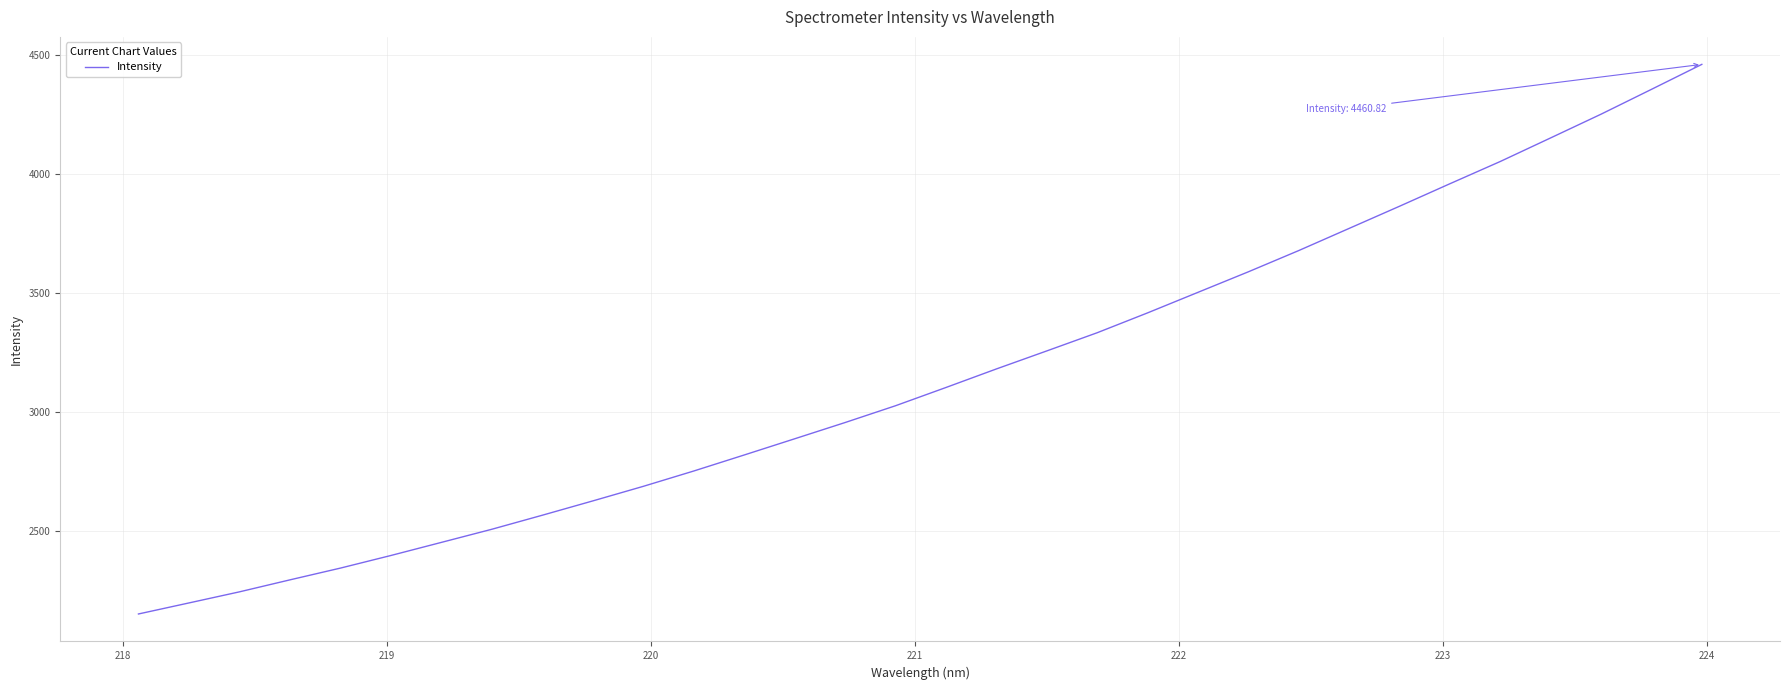

What is the difference between the maximum and minimum values?

2311.6